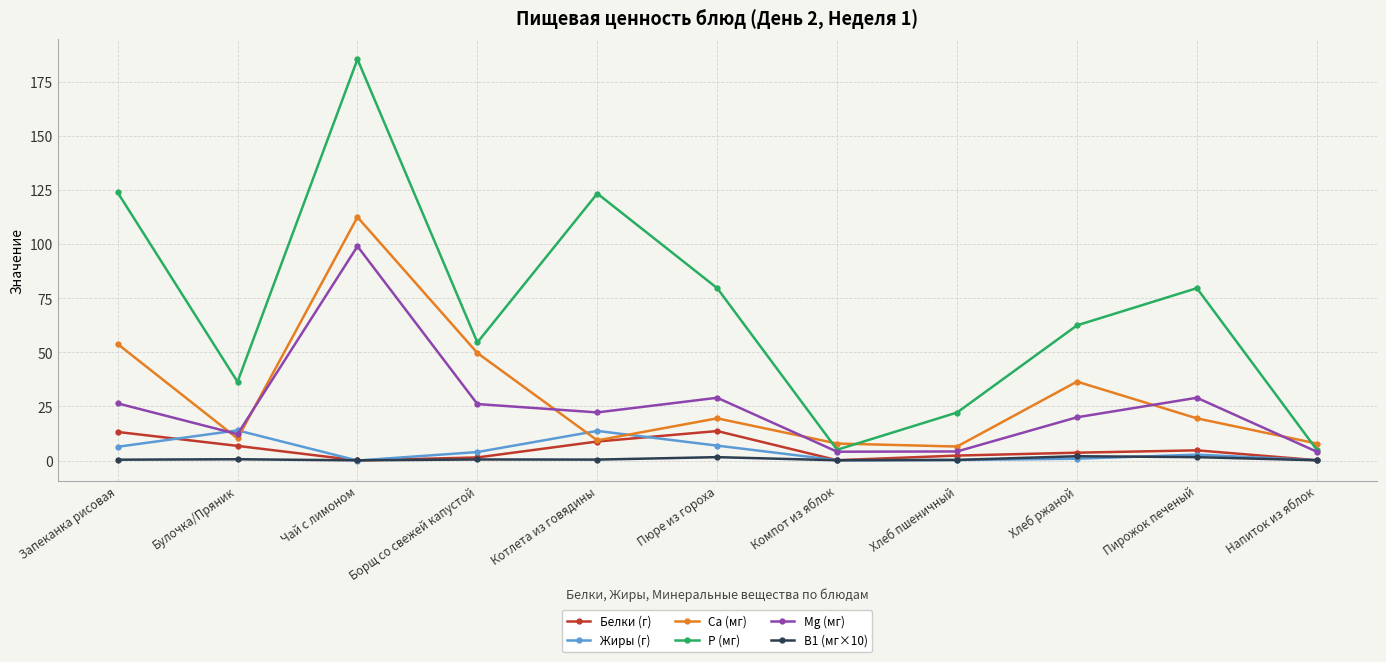

How many lines are shown in the chart?

6